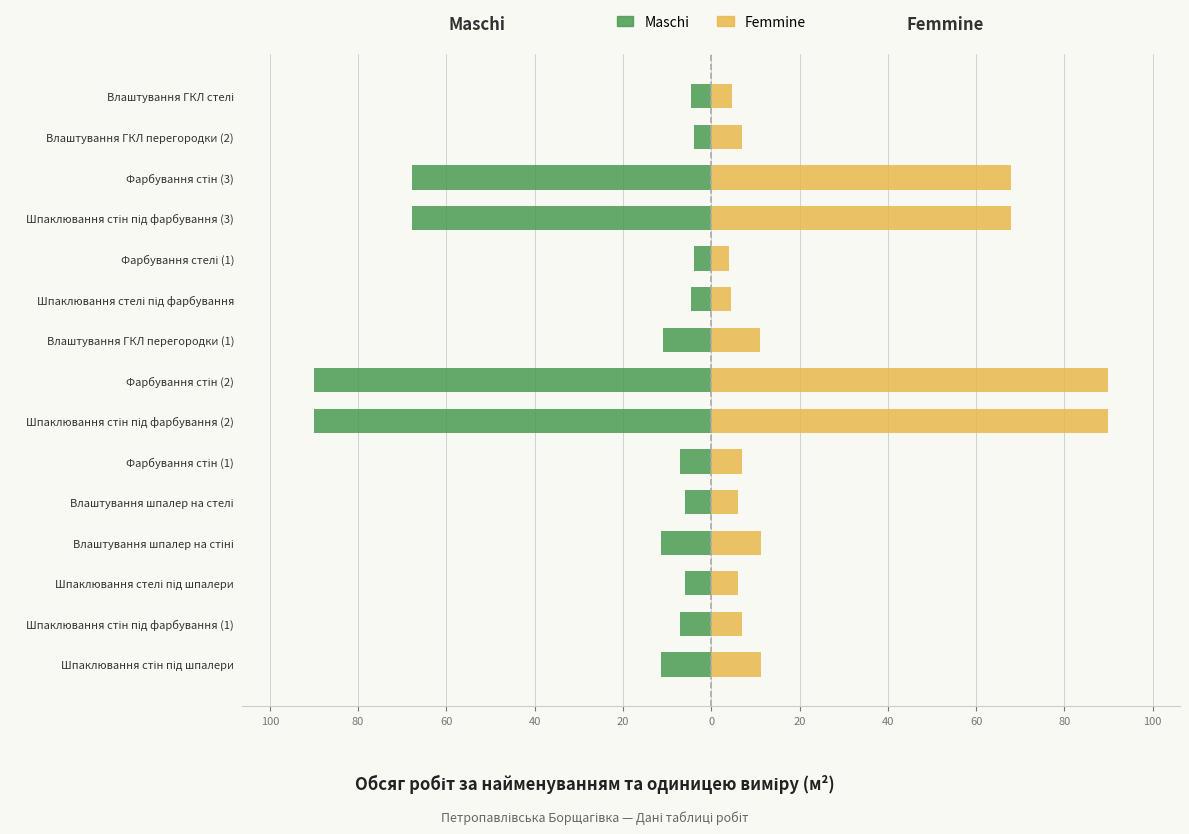

What is the sum of all Femmine values?

395.3